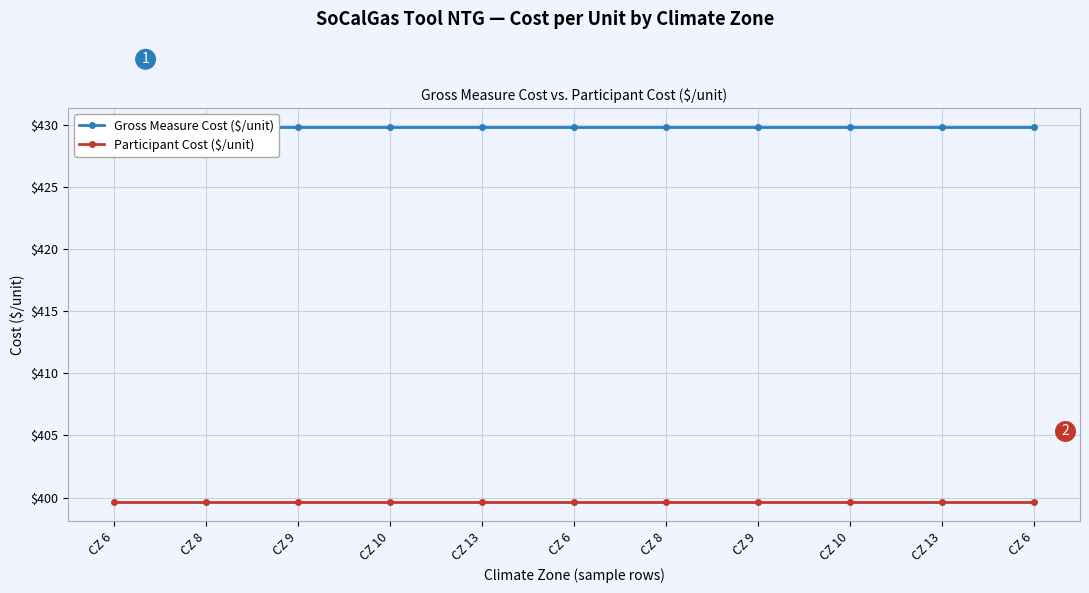

Reading left to right, what are all the values shown in this chart?

Gross Measure Cost ($/unit): CZ 6=429.9	CZ 8=429.9	CZ 9=429.9	CZ 10=429.9	CZ 13=429.9	CZ 6=429.9	CZ 8=429.9	CZ 9=429.9	CZ 10=429.9	CZ 13=429.9	CZ 6=429.9
Participant Cost ($/unit): CZ 6=399.6	CZ 8=399.6	CZ 9=399.6	CZ 10=399.6	CZ 13=399.6	CZ 6=399.6	CZ 8=399.6	CZ 9=399.6	CZ 10=399.6	CZ 13=399.6	CZ 6=399.6